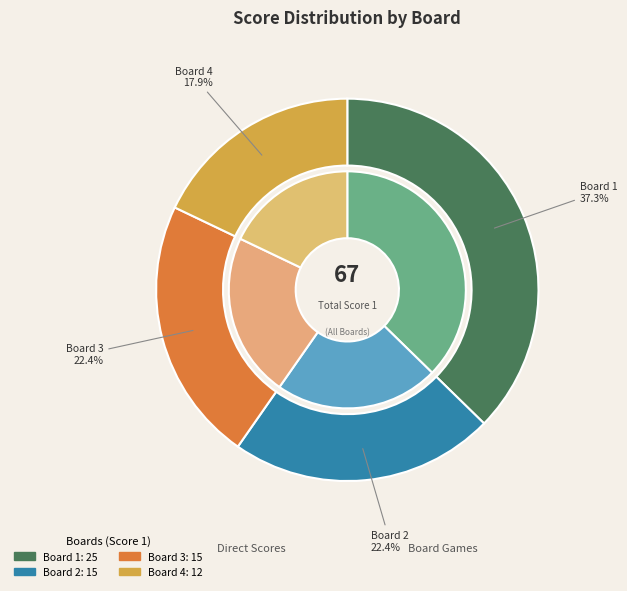

How much of the chart is everything except Board 2?

77.6%